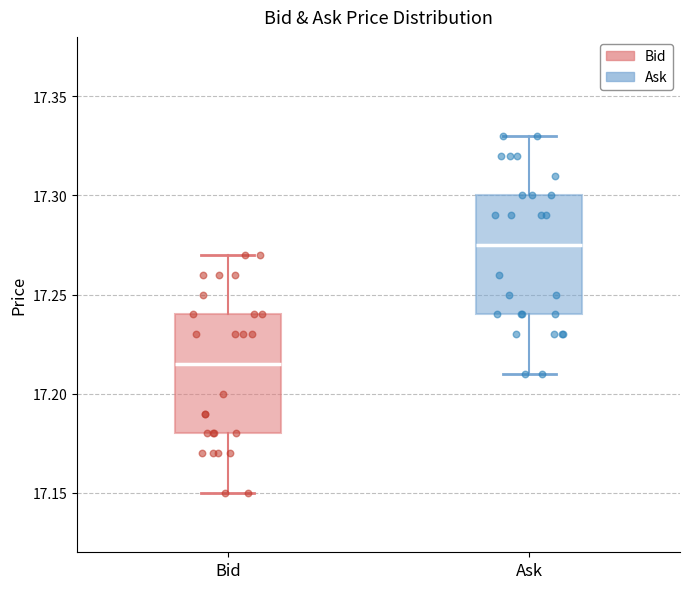

Reading left to right, read every box against the y-axis: the position of its median line, the range the box covers, and the ends of its whiskers. The values are not printed on the chart, so give them approximately, as read against the axis.

Bid: median 17.215, box 17.180 to 17.240, whiskers 17.150 to 17.270
Ask: median 17.275, box 17.240 to 17.300, whiskers 17.210 to 17.330